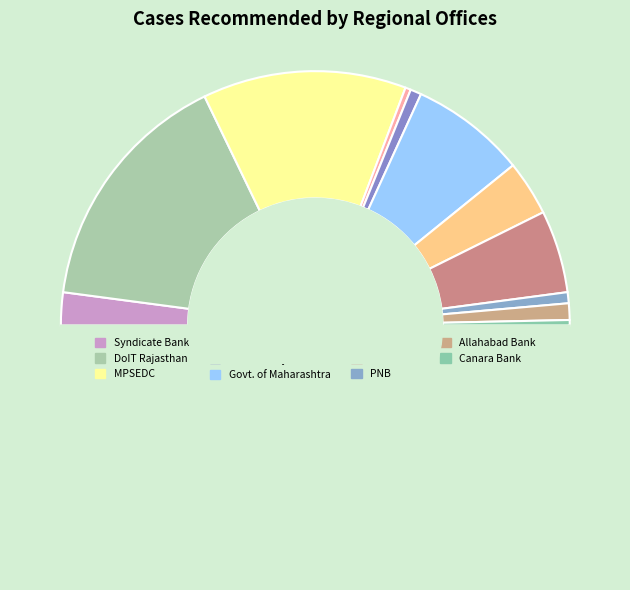

How many segments does this pie chart have?

12